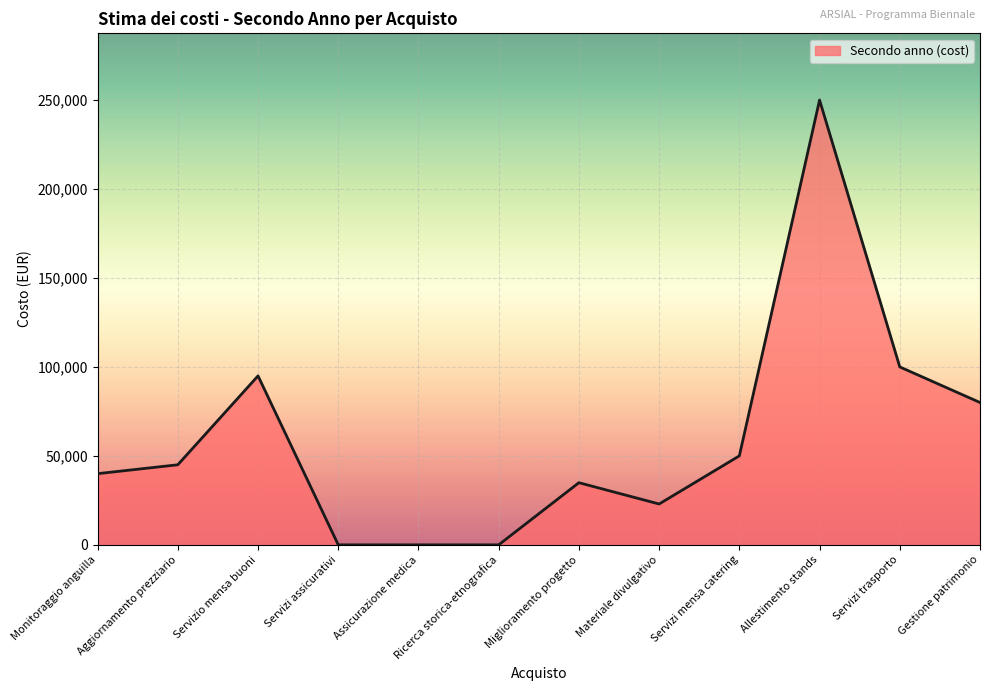

What is the difference between the maximum and minimum values?

250000.0